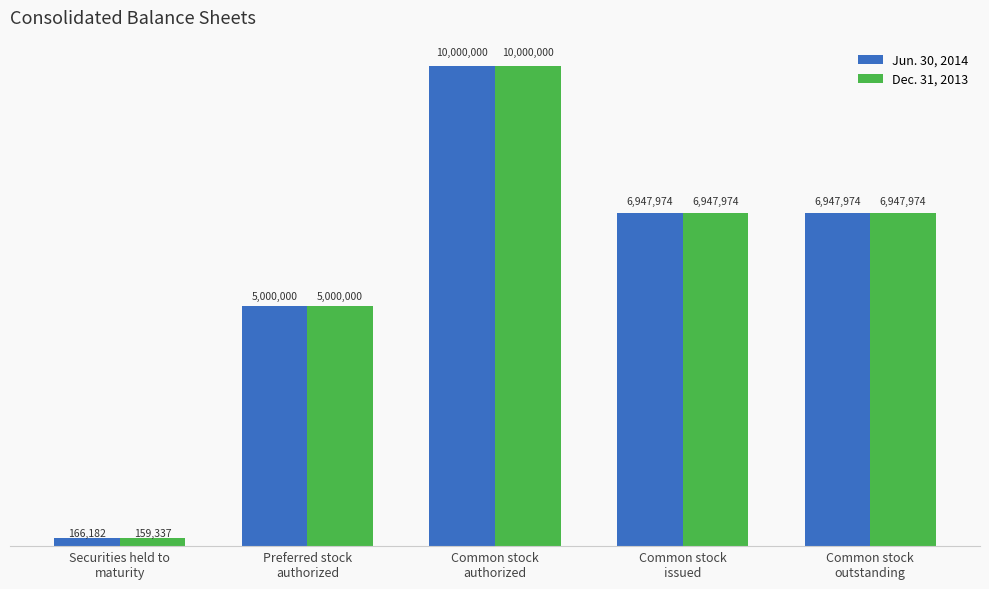

Between Common stock
outstanding and Securities held to
maturity, which is larger?

Common stock
outstanding